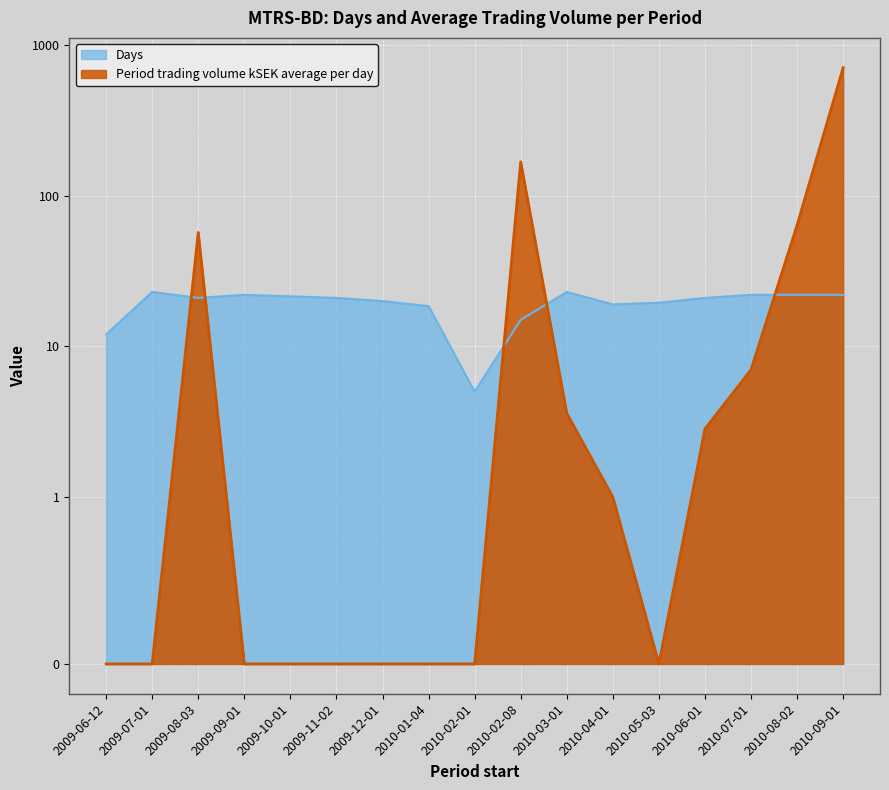

Between which two adjacent categories do Period trading volume kSEK average per day and Days first intersect?

2009-07-01 and 2009-08-03